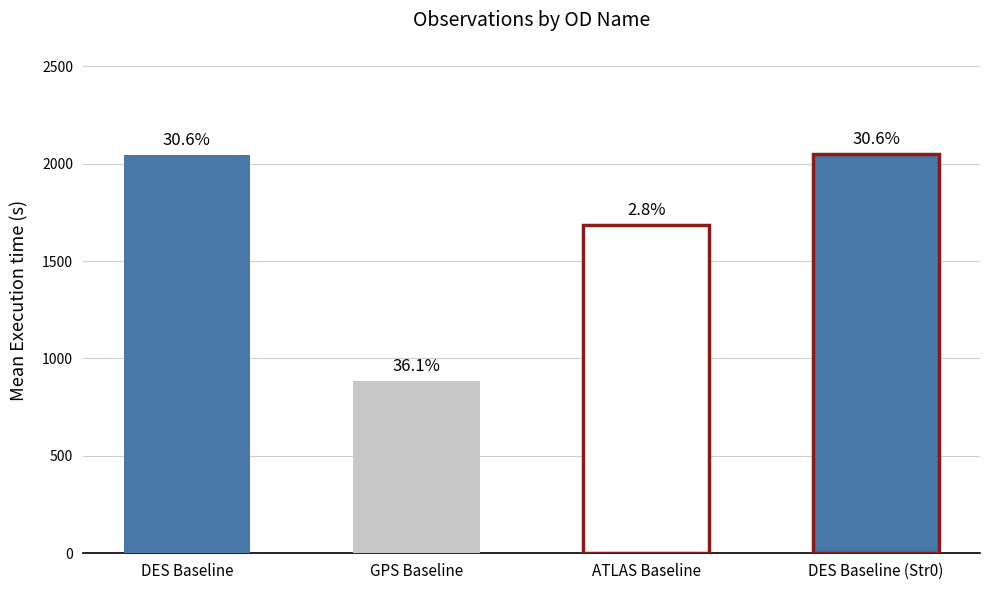

The Mean Seeing series shows 1.7 at DES Baseline. True or false?

False